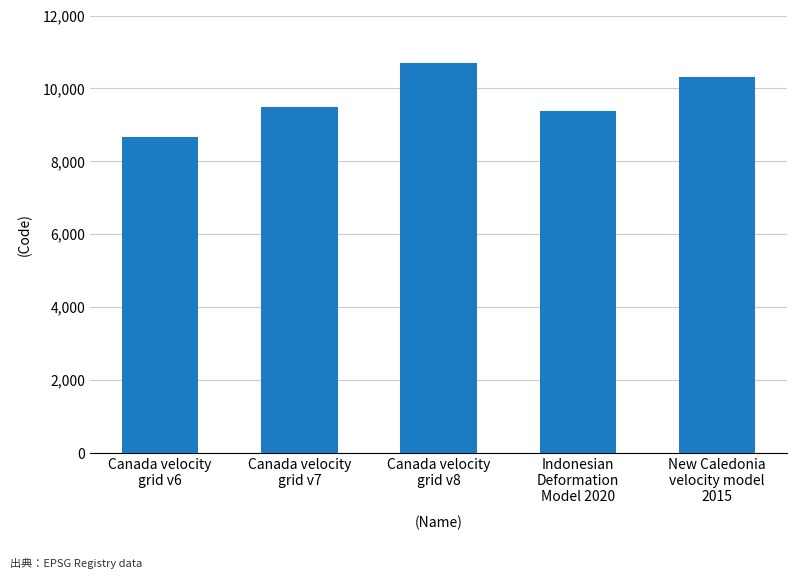

What is the ratio of the value at Canada velocity
grid v7 to the value at New Caledonia
velocity model
2015?

0.9